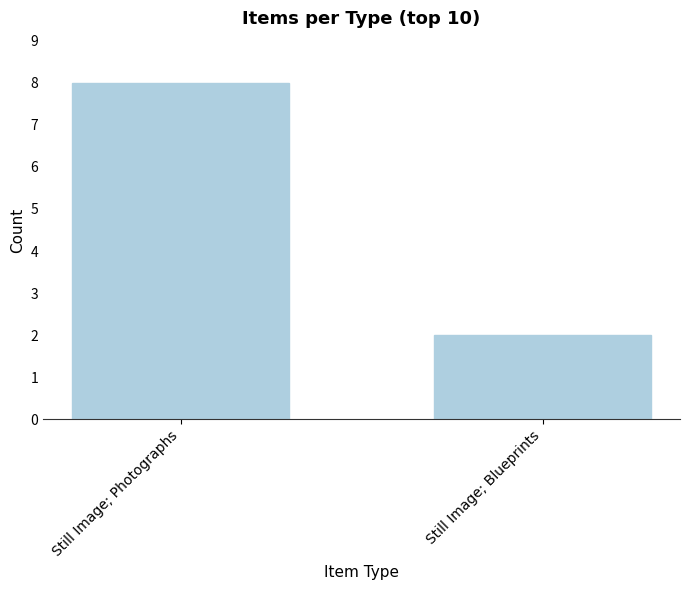

How many values are below 8?

1